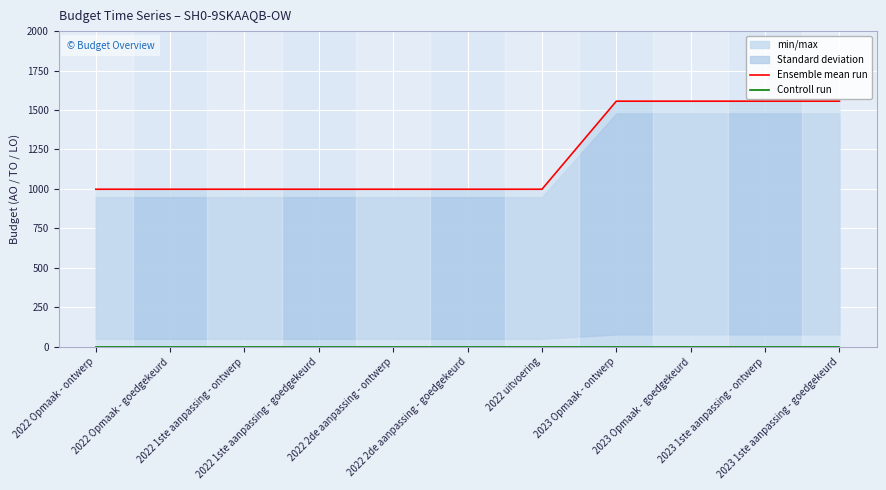

Reading right to left, extract all data points from this chart.

Ensemble mean run: 1556	1556	1556	1556	998	998	998	998	998	998	998
Controll run: 0	0	0	0	0	0	0	0	0	0	0